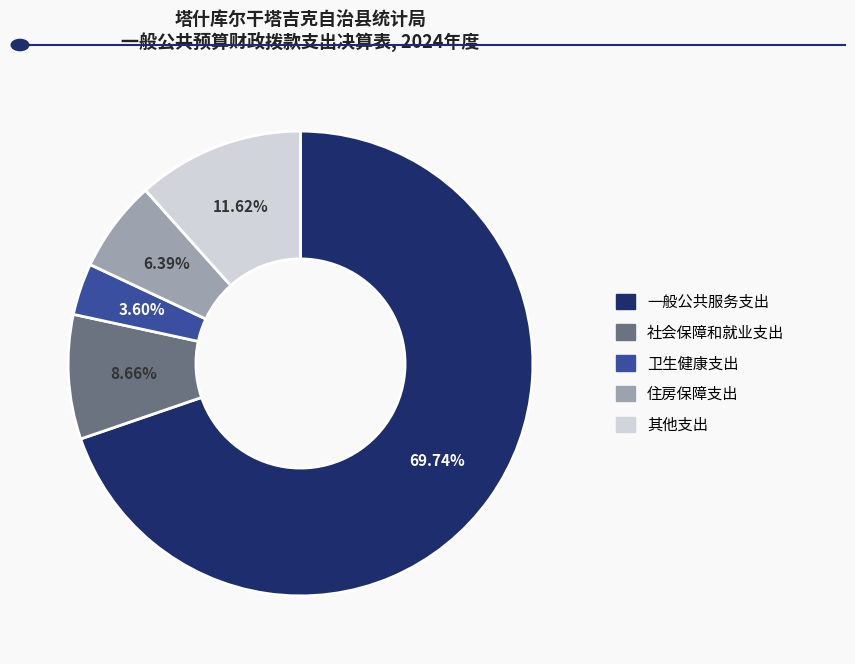

Is there a majority slice in this chart?

Yes